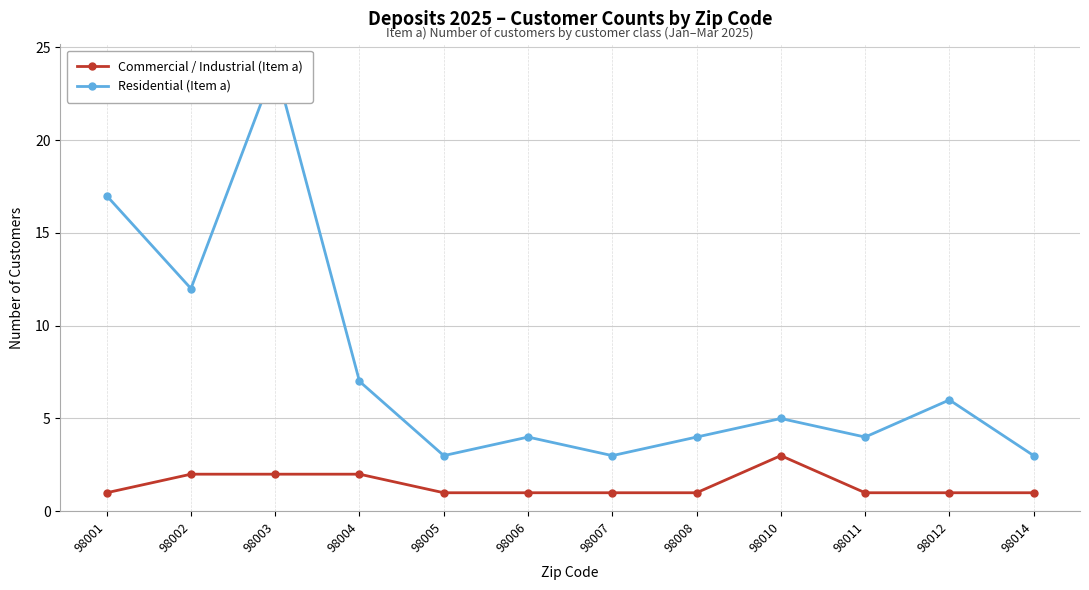

How many interior local peaks does the Commercial / Industrial (Item a) series have?

1